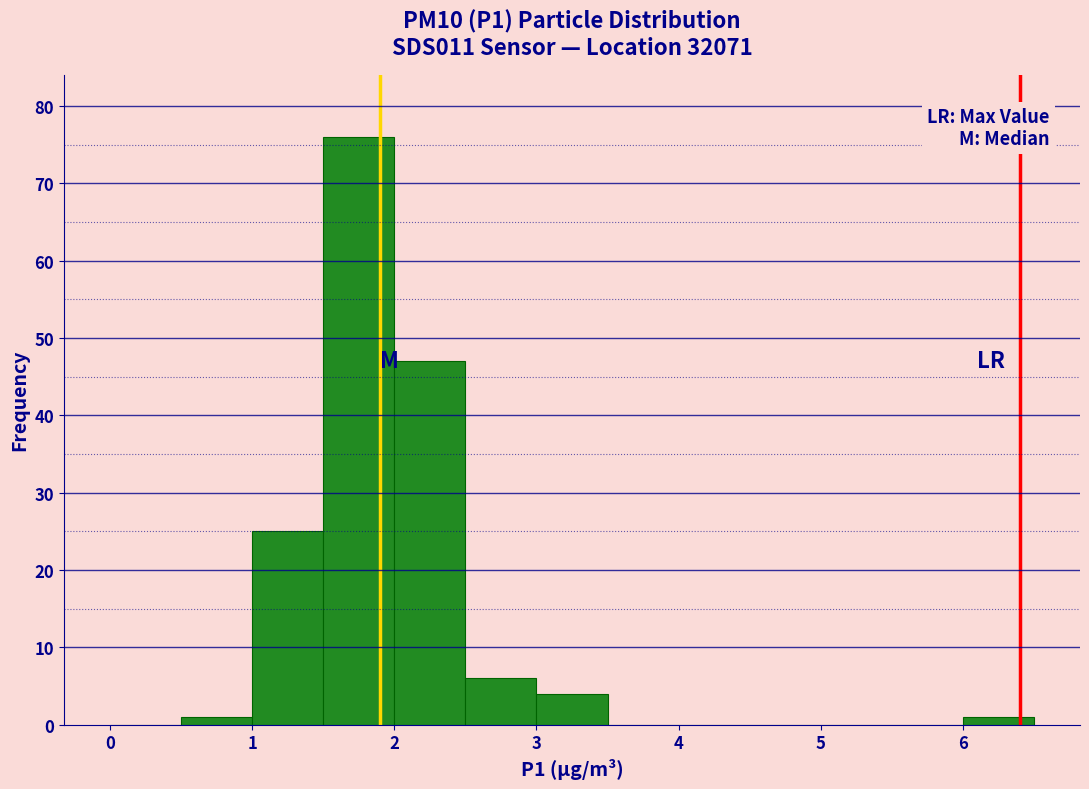

How tall is the bar that spans 1.0 to 1.5 on the x-axis? The values are not printed on the chart, so give them approximately, as read against the axis.

25